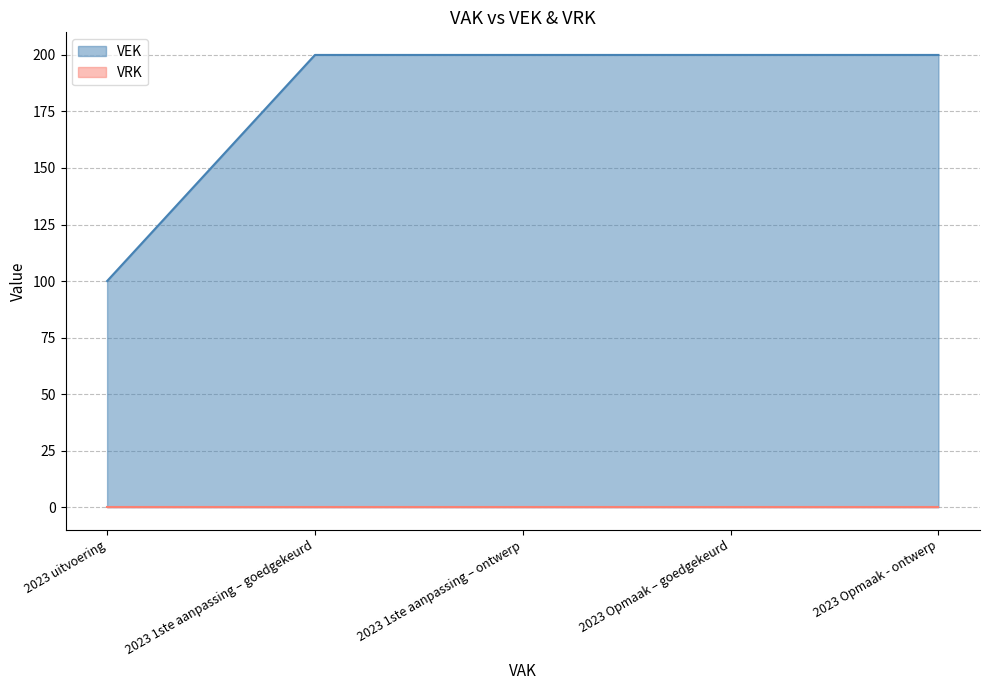

What is the ratio of the value at 2023 Opmaak - ontwerp to the value at 2023 uitvoering?

2.0